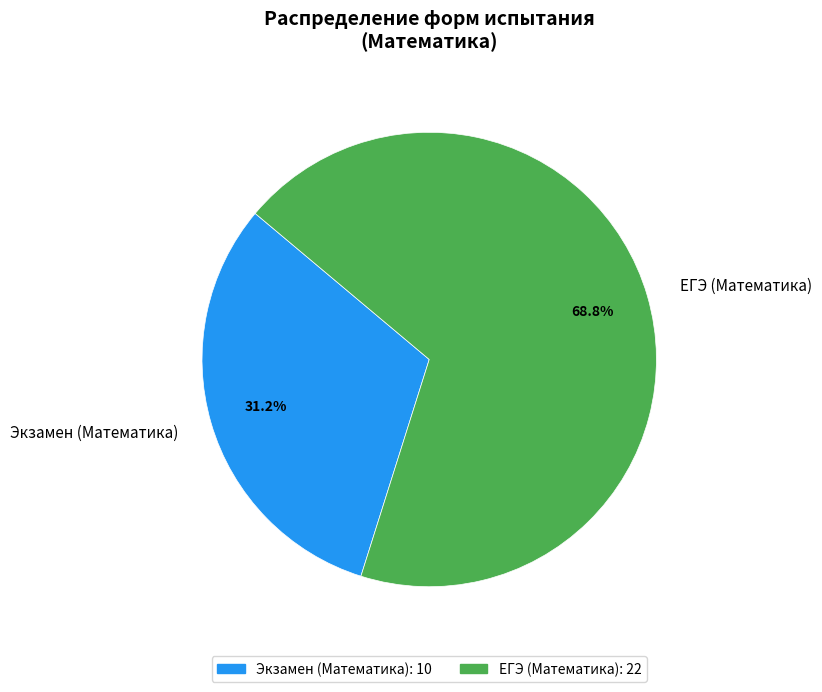

To the nearest percent, what percentage of the pie is ЕГЭ?

69%